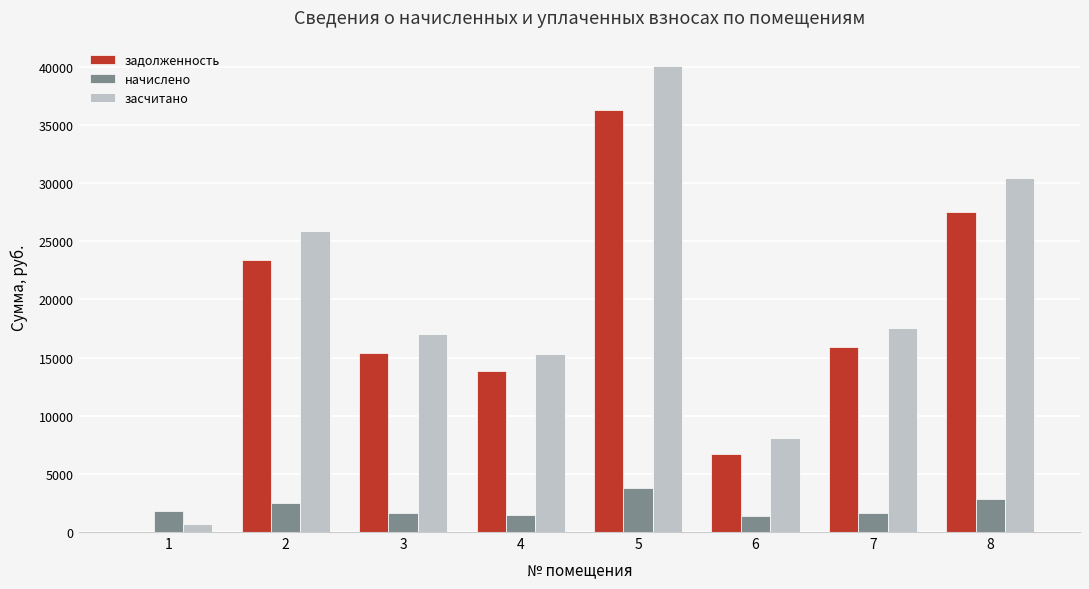

Between 5 and 8, which series saw the biggest shift?

засчитано